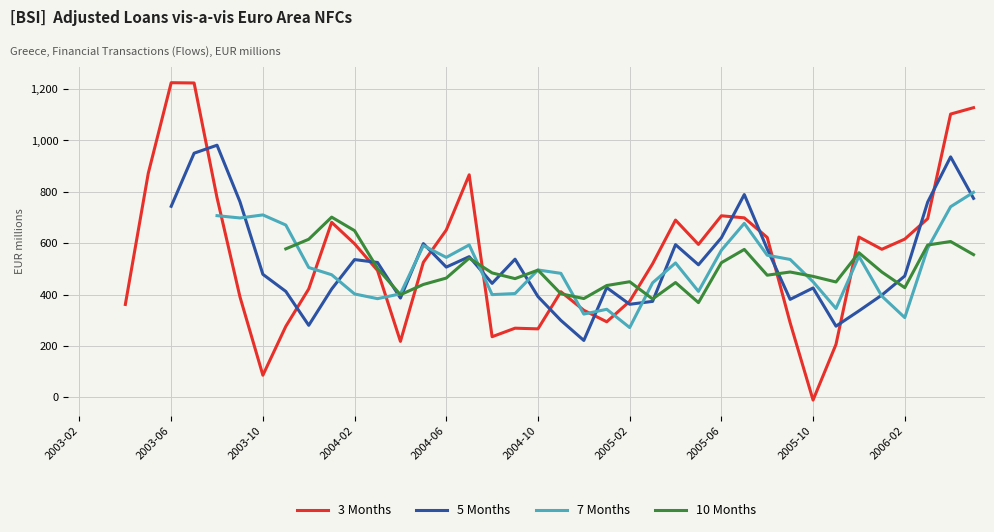

How many times do 3 Months and 5 Months cross each other?

14